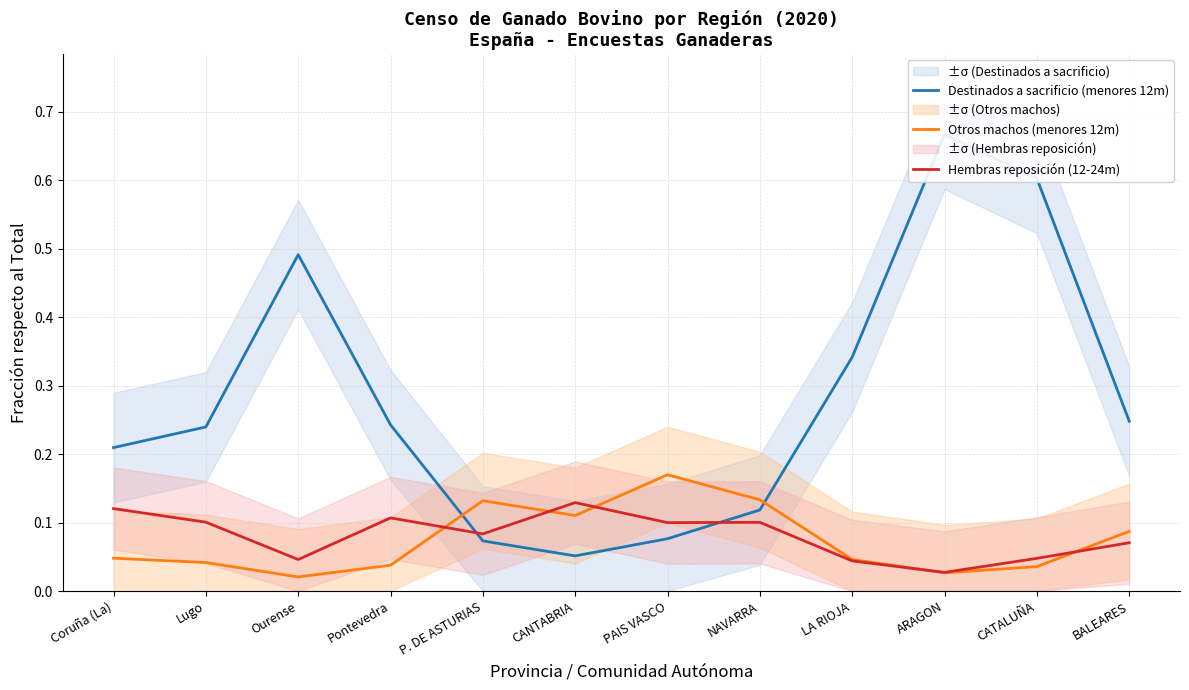

The Hembras reposición (12-24m) series shows 0.0 at LA RIOJA. True or false?

True